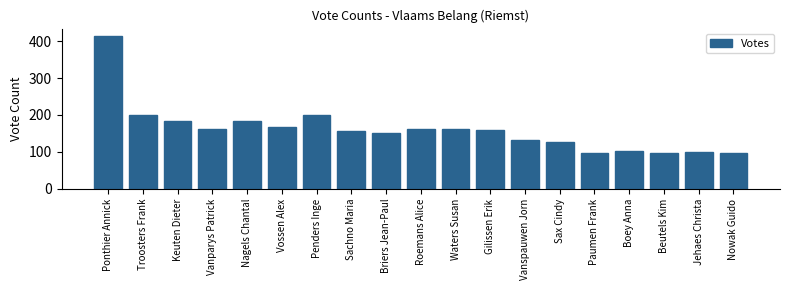

What is the approximate value at Sachno Maria?

157